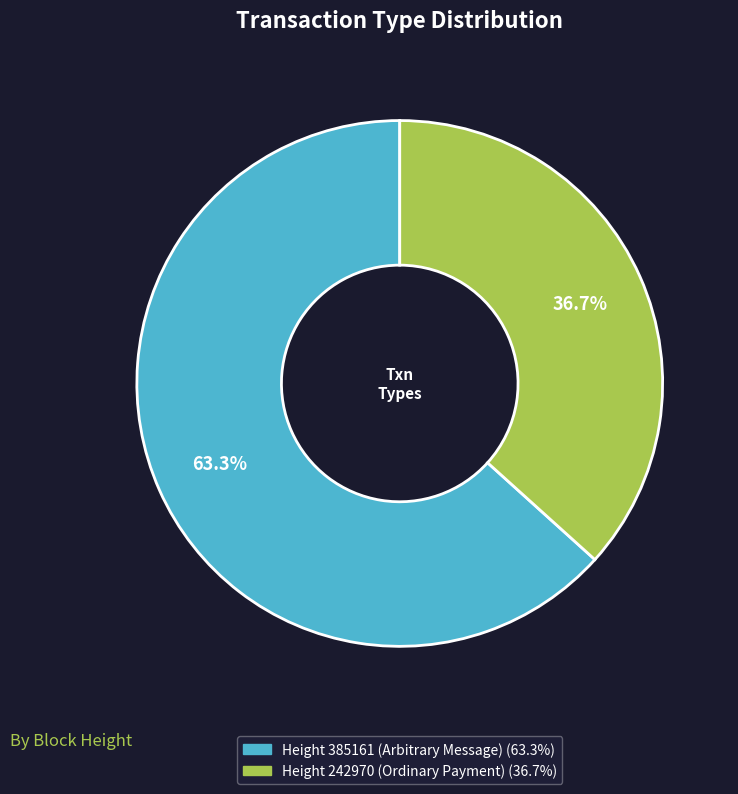

To the nearest percent, what is the combined percentage of Height 385161 (Arbitrary Message) and Height 242970 (Ordinary Payment)?

100%